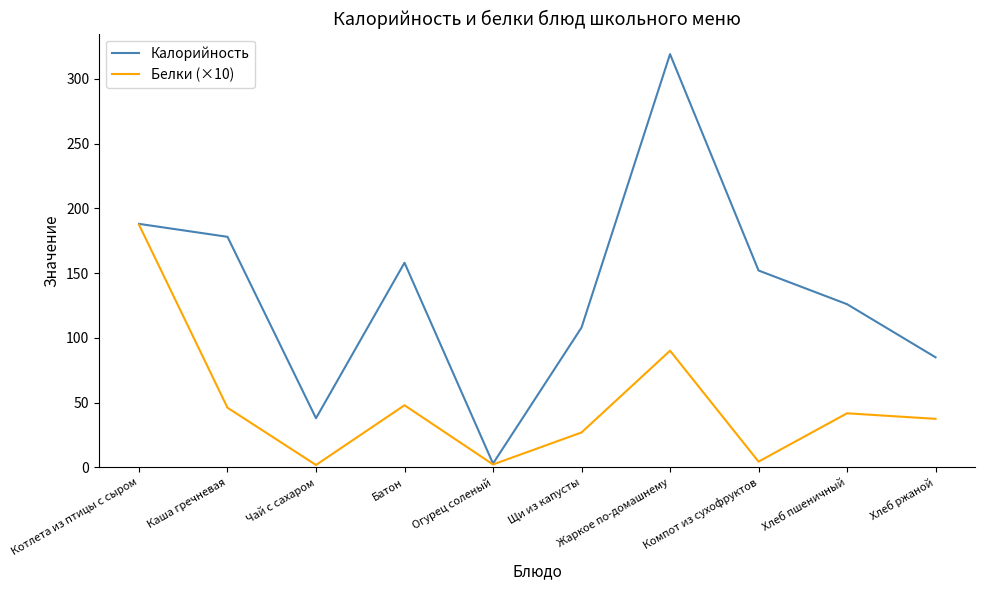

What is the difference between the Белки (×10) values at Жаркое по-домашнему and Щи из капусты?

63.1